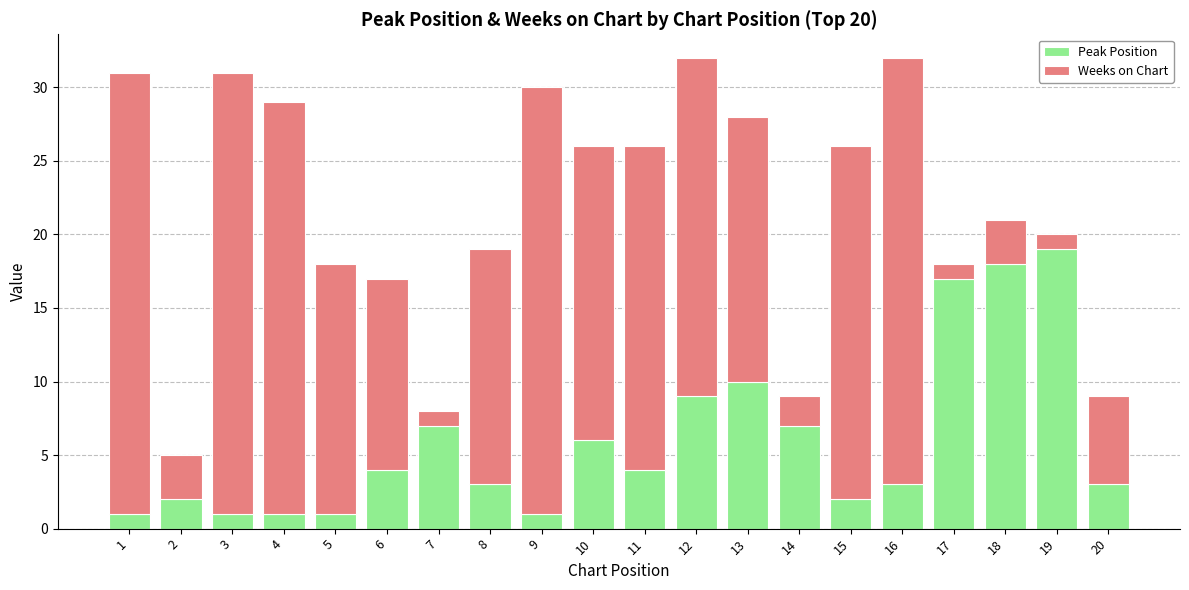

The value of Peak Position at 6 is 6. True or false?

False